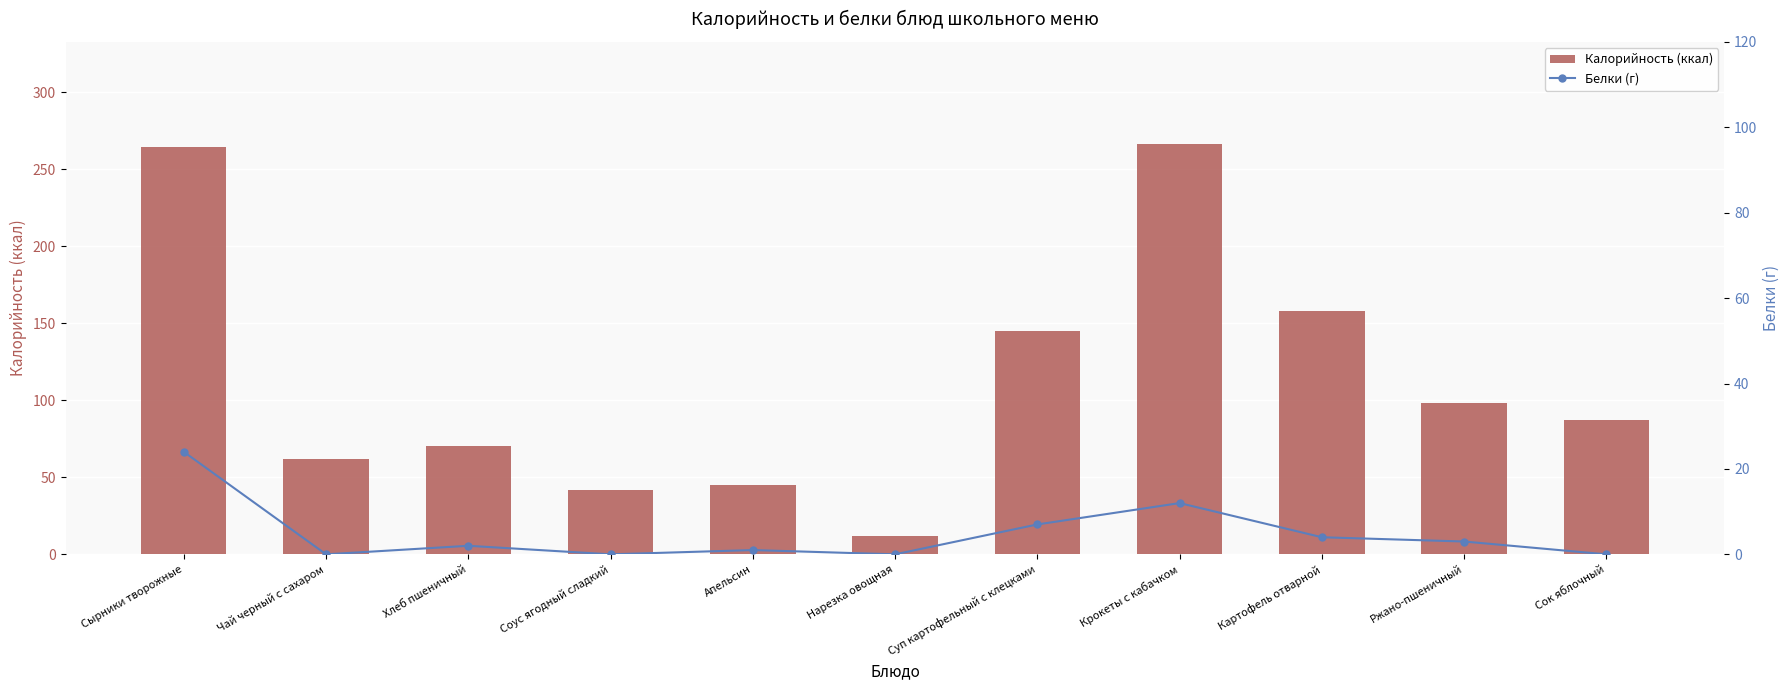

True or false: Белки (г) has a value of 3 at Ржано-пшеничный.

True